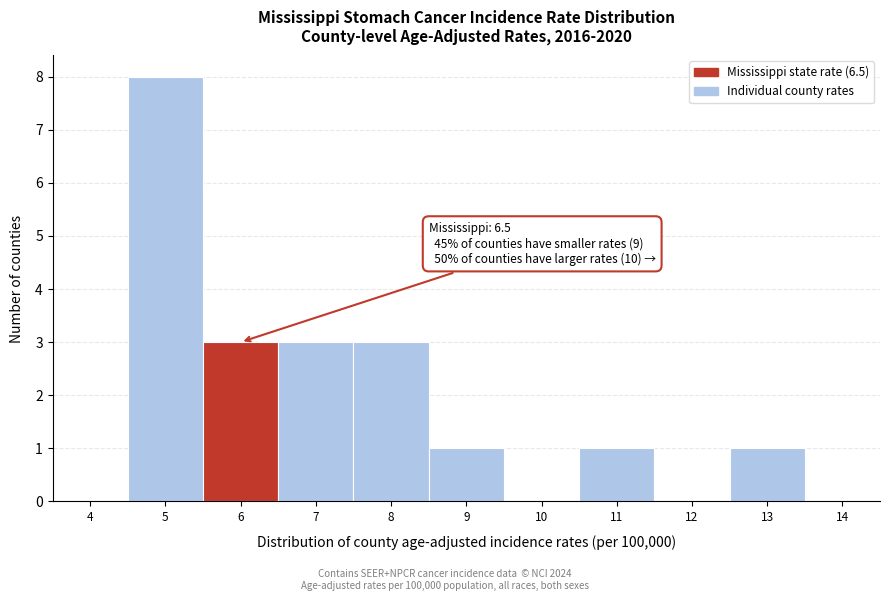

Reading left to right, list all the values displayed in this chart.

4=0	5=8	6=3	7=3	8=3	9=1	10=0	11=1	12=0	13=1	14=0